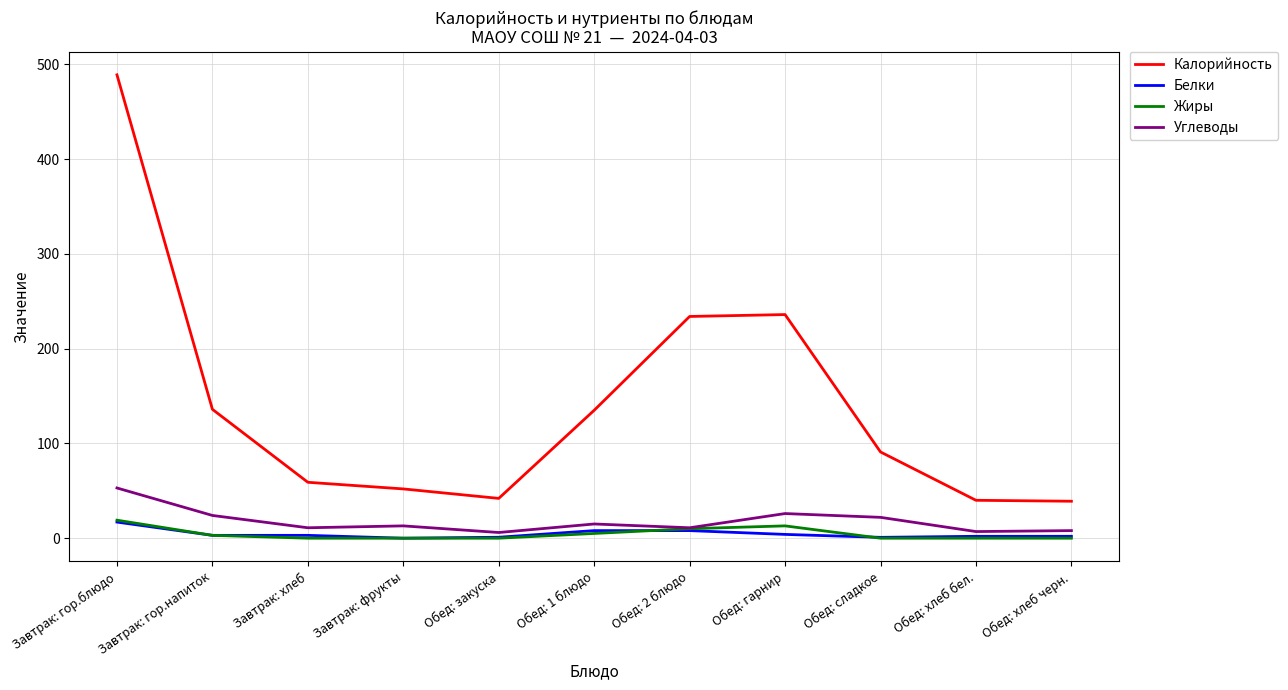

What is the greatest value displayed?

489.0